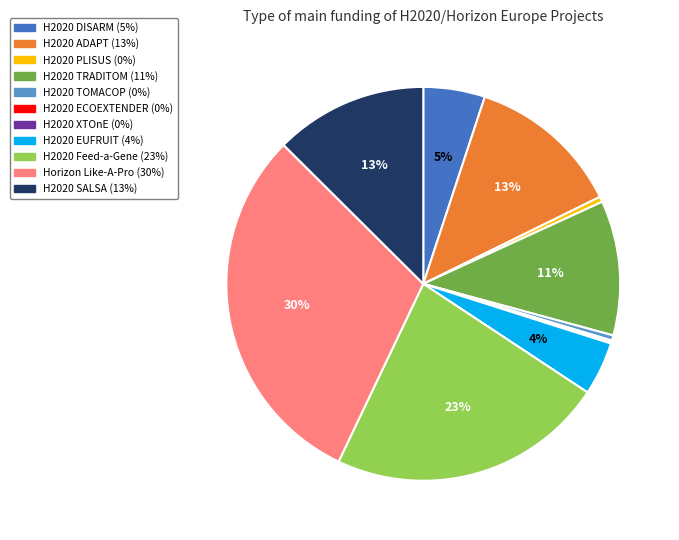

Which category has the biggest portion of the pie?

Horizon Like-A-Pro